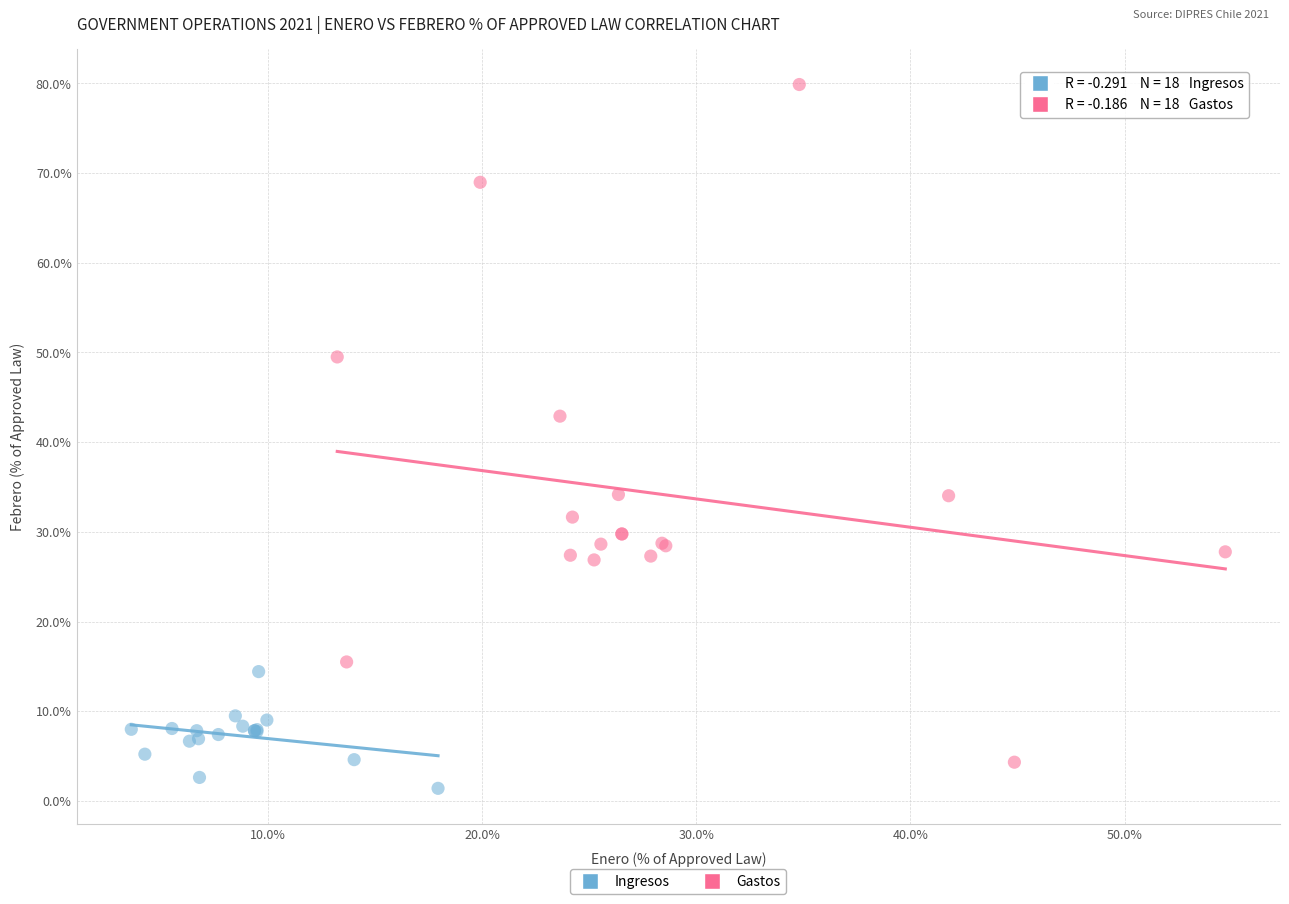

What are all the series names shown in the legend?

Ingresos, Gastos